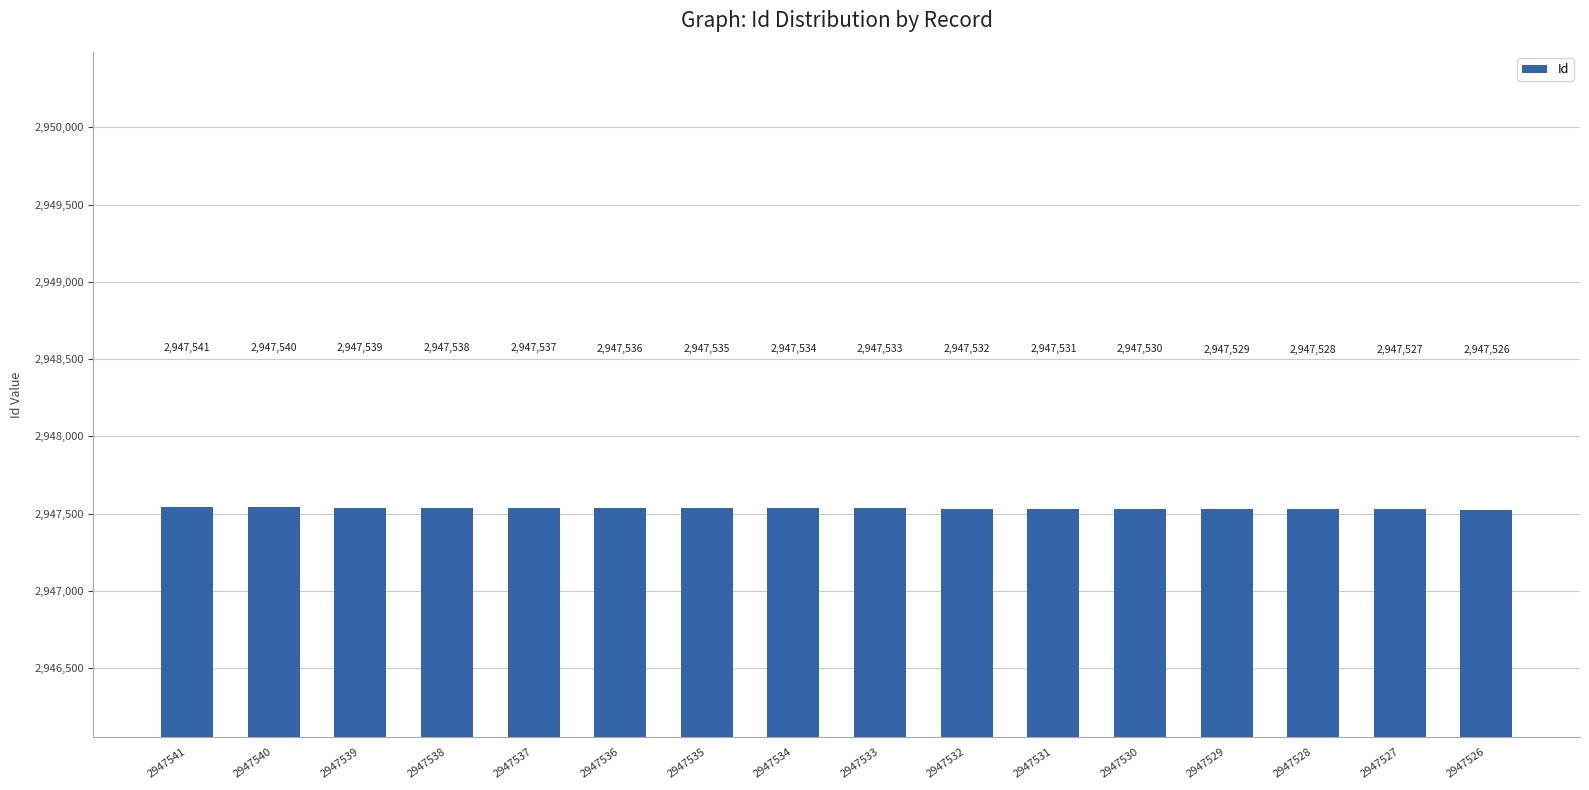

What is the difference between the maximum and minimum values?

15